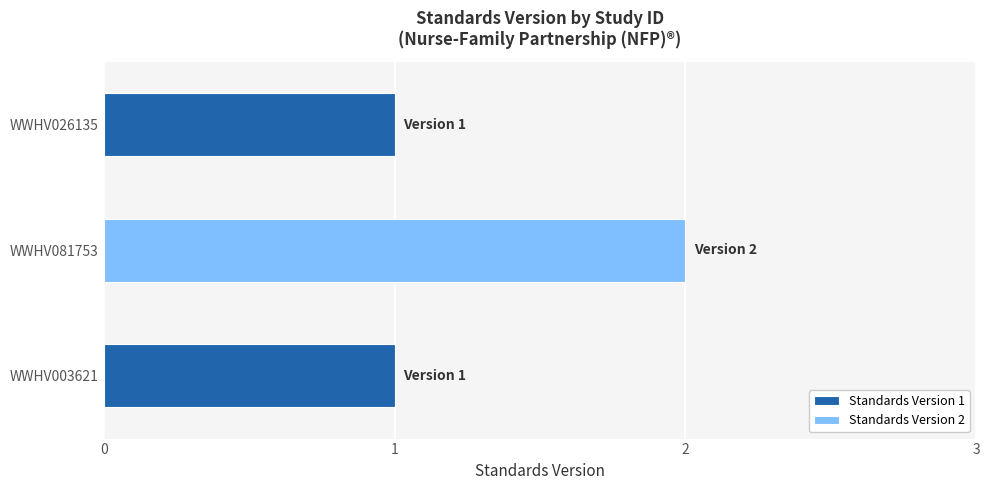

How many data points are above 1?

1